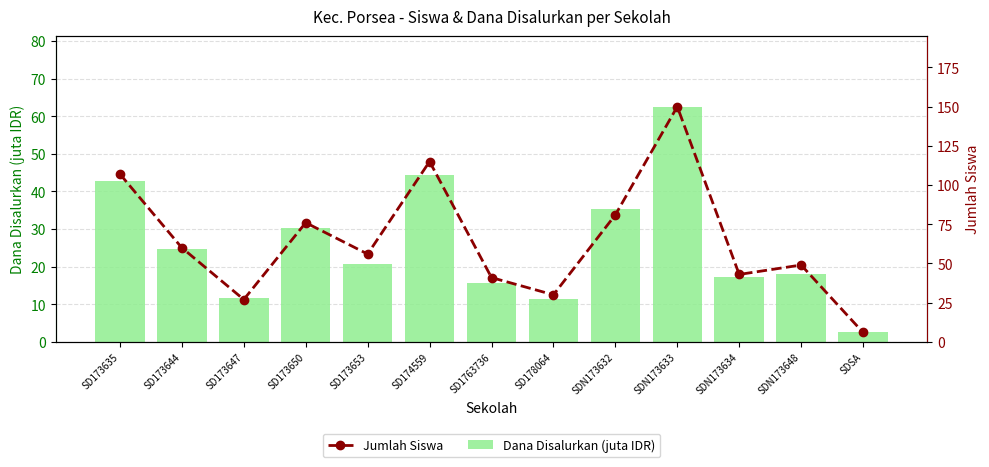

Reading left to right, what are all the values shown in this chart?

Dana Disalurkan (juta IDR): SD173635=42.8	SD173644=24.8	SD173647=11.7	SD173650=30.4	SD173653=20.7	SD174559=44.3	SD1763736=15.8	SD178064=11.5	SDN173632=35.3	SDN173633=62.5	SDN173634=17.3	SDN173648=18.0	SDSA=2.7
Jumlah Siswa: SD173635=107.0	SD173644=60.0	SD173647=27.0	SD173650=76.0	SD173653=56.0	SD174559=115.0	SD1763736=41.0	SD178064=30.0	SDN173632=81.0	SDN173633=150.0	SDN173634=43.0	SDN173648=49.0	SDSA=6.0